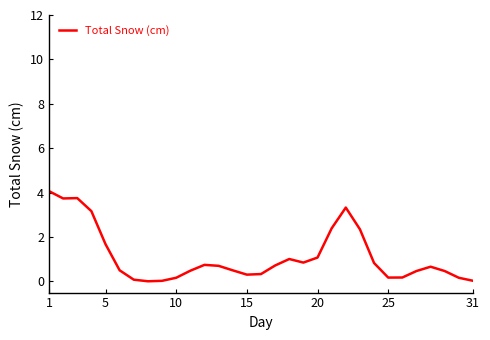

What is the greatest value displayed?

4.1